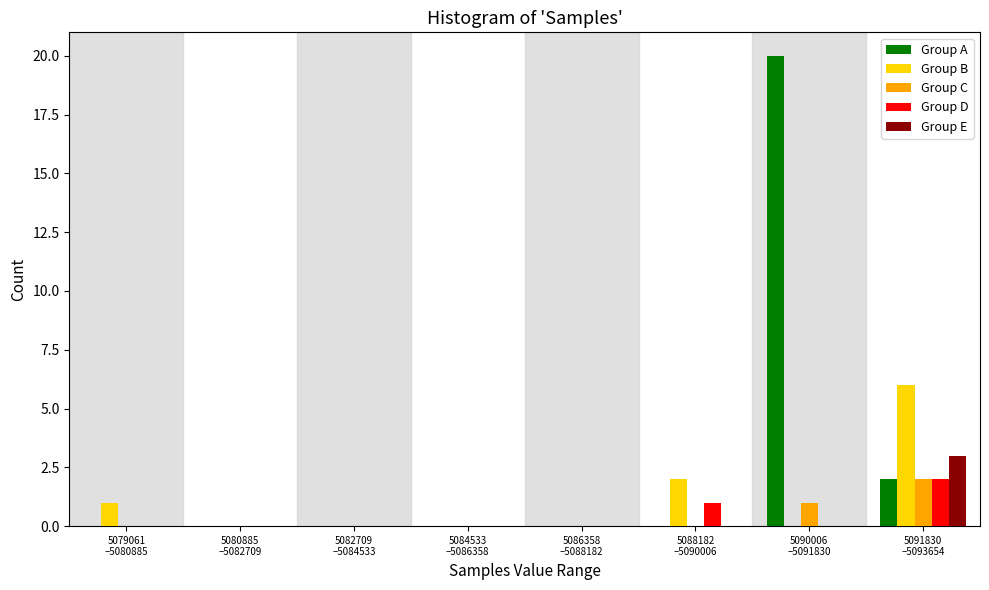

Which series has the largest total across all categories?

Group A